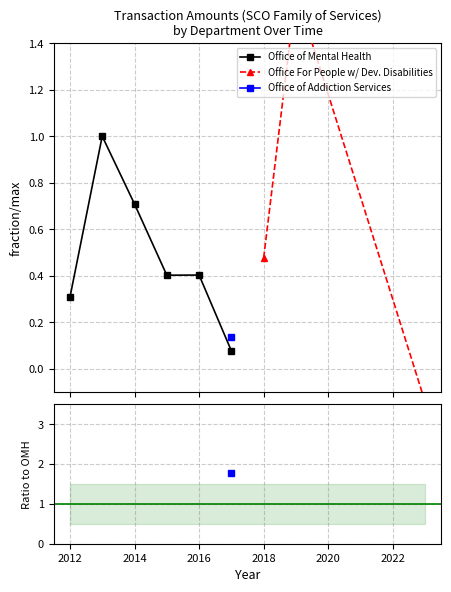

Is the value of Office of Mental Health at 2014 greater than the value of OASAS / OMH at 2018?

No